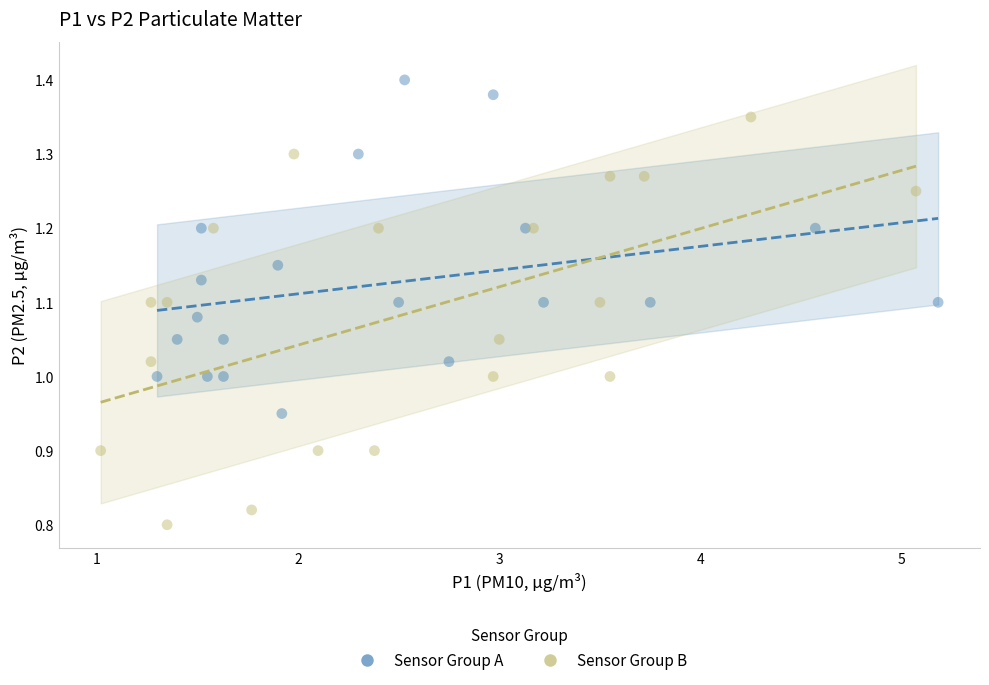

Which series reaches the maximum Y coordinate?

Sensor Group A